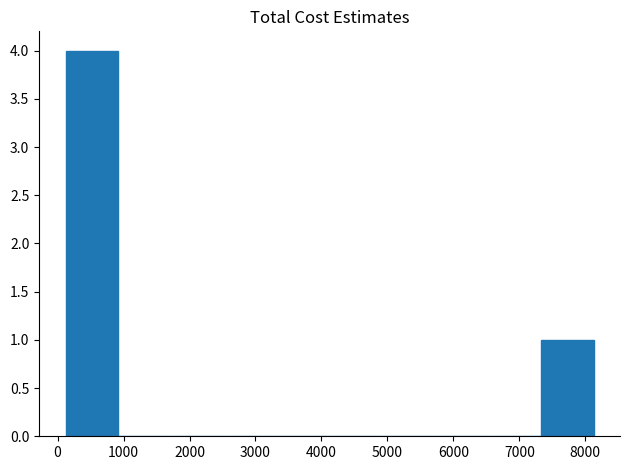

Over which range of the x-axis is the bar tallest?

100 to 900